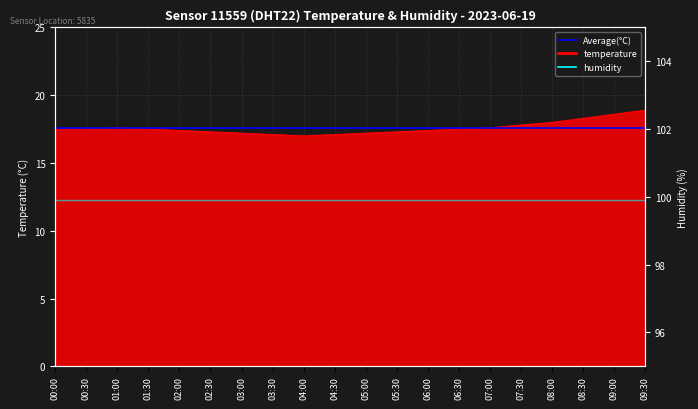

What is the difference between the maximum and minimum values?

1.9